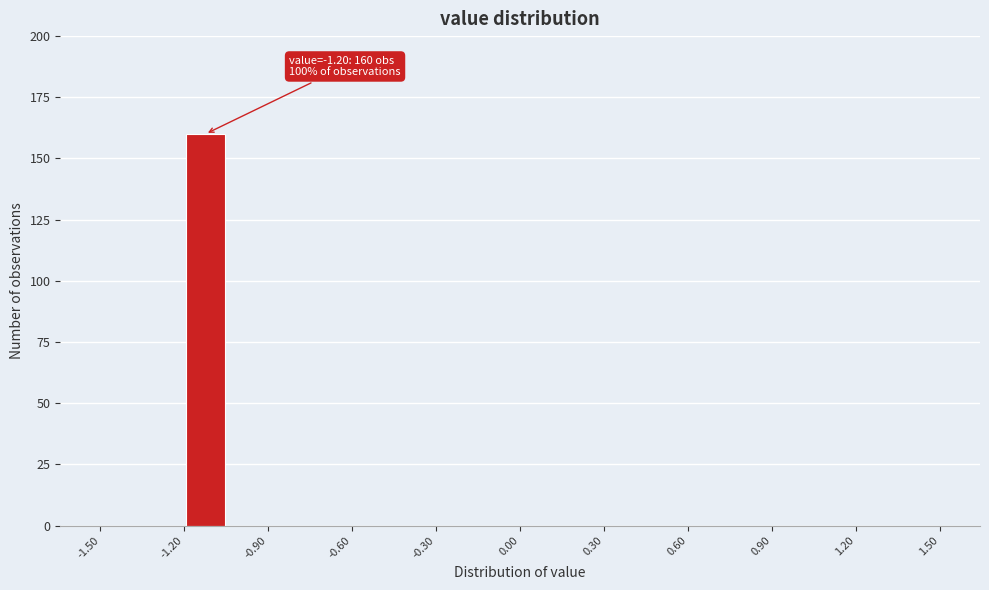

Read against the x-axis, roughly where is the centre of the tallest bar?

-1.10